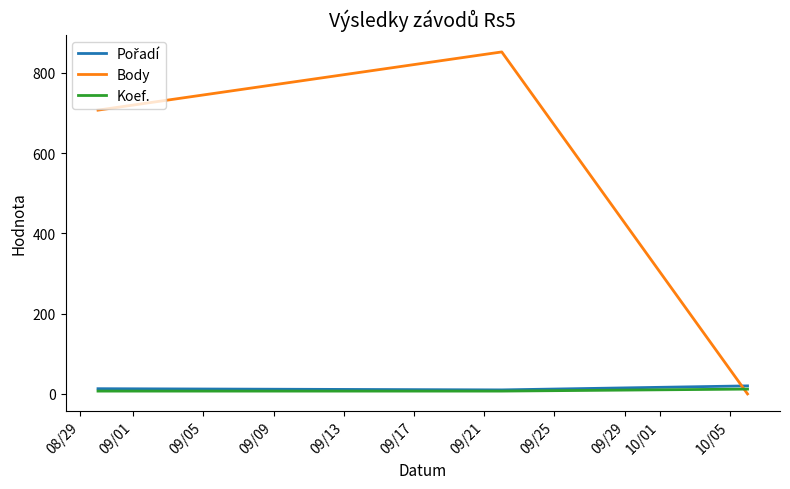

Count the number of categories in the chart.

3